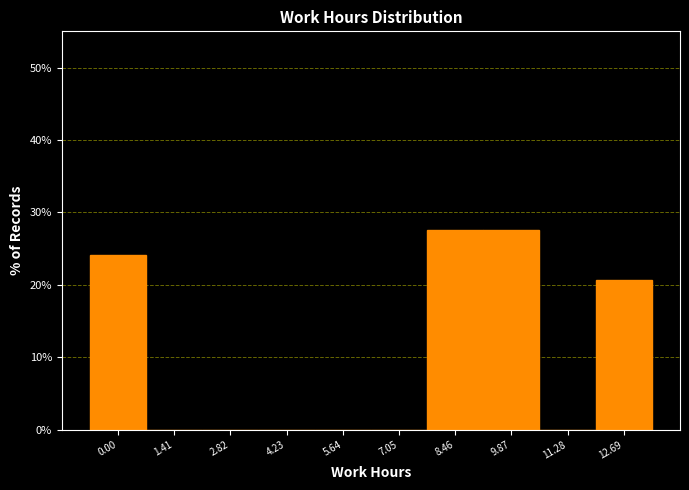

Reading left to right, list all the values displayed in this chart.

0.00=24.1	1.41=0.0	2.82=0.0	4.23=0.0	5.64=0.0	7.05=0.0	8.46=27.6	9.87=27.6	11.28=0.0	12.69=20.7